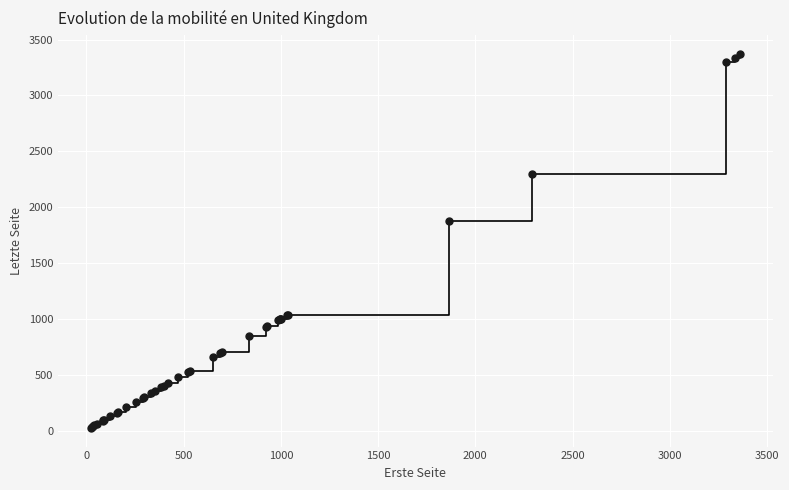

What Y value in the scatter plot is closest to 1698?

1872